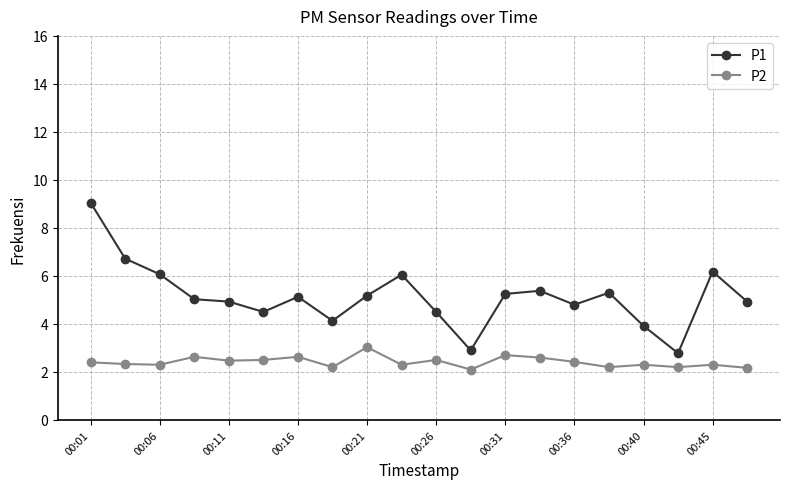

How many distinct data groups are displayed?

2